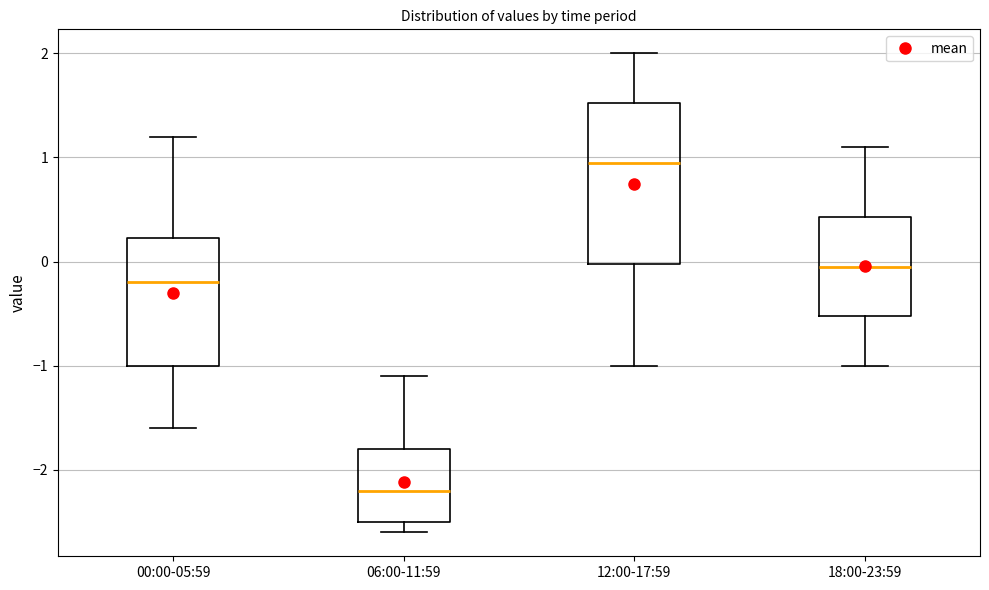

Reading left to right, read every box against the y-axis: the position of its median line, the range the box covers, and the ends of its whiskers. The values are not printed on the chart, so give them approximately, as read against the axis.

00:00-05:59: median -0.2, box -1.0 to 0.2, whiskers -1.6 to 1.2
06:00-11:59: median -2.2, box -2.5 to -1.8, whiskers -2.6 to -1.1
12:00-17:59: median 1.0, box 0.0 to 1.5, whiskers -1.0 to 2.0
18:00-23:59: median 0.0, box -0.5 to 0.4, whiskers -1.0 to 1.1